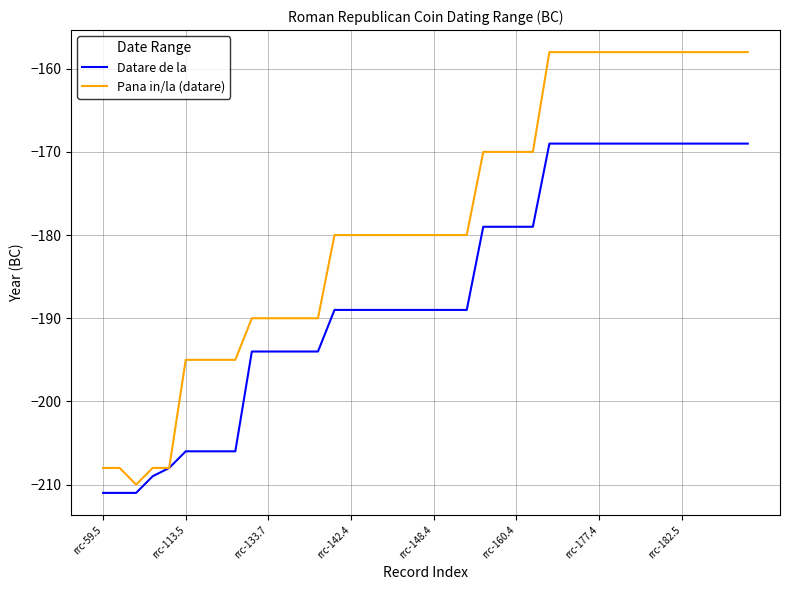

List the series in order of their overall mean, lowest first.

Datare de la, Pana in/la (datare)